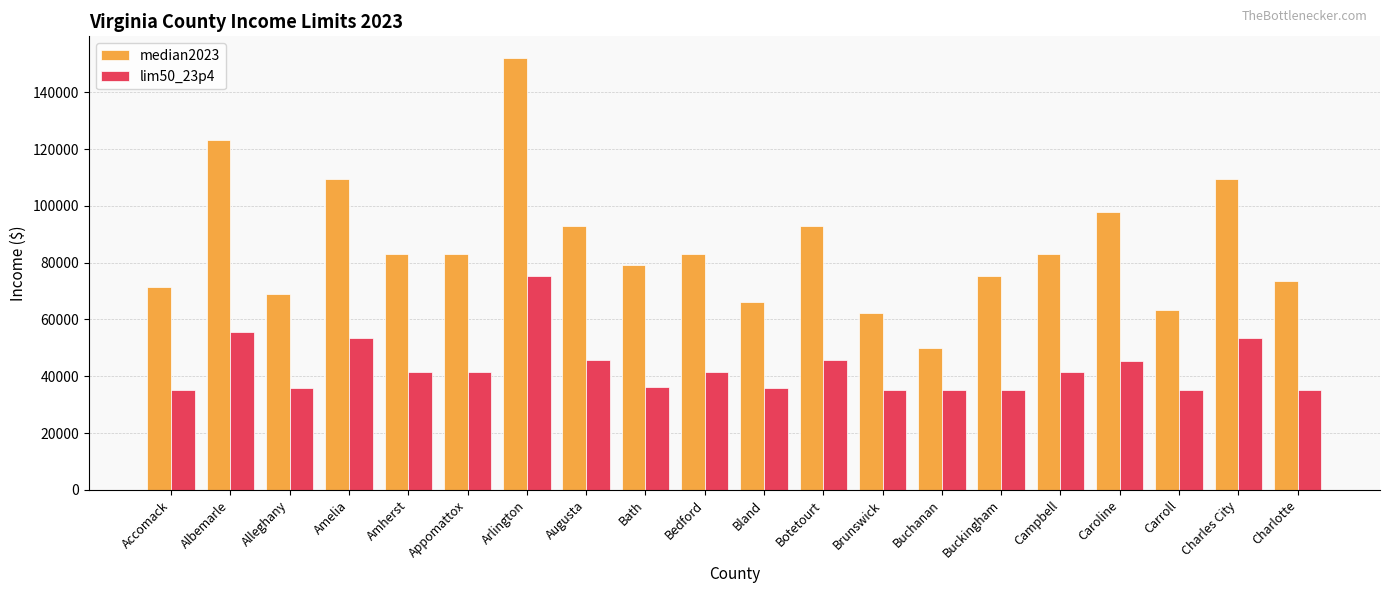

How many distinct data groups are displayed?

2